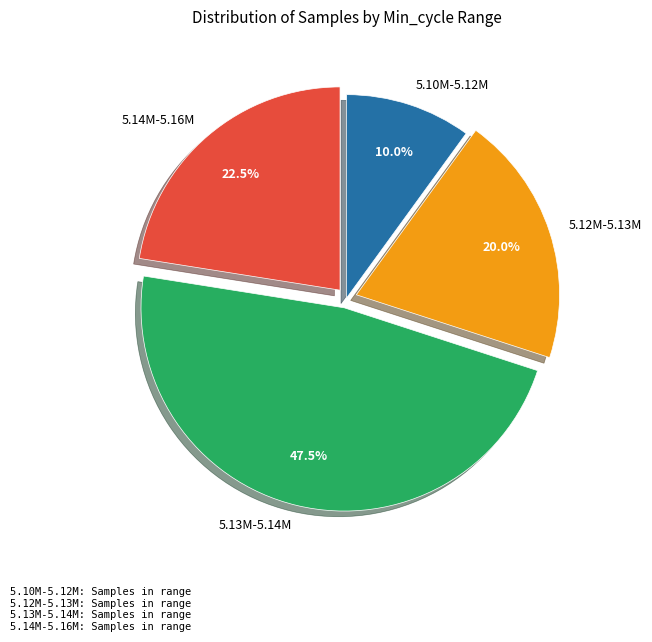

What is the largest slice in the pie chart?

5.13M-5.14M